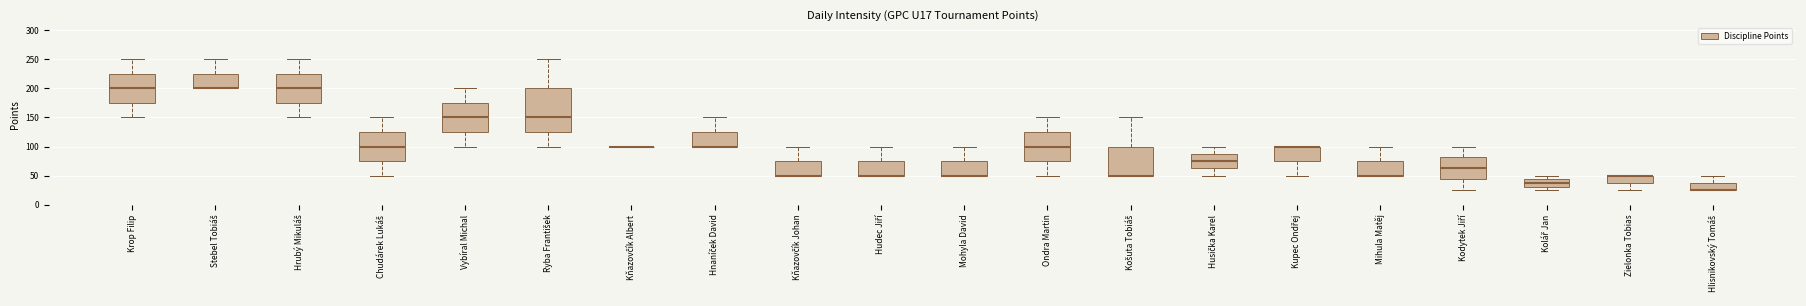

Reading left to right, read every box against the y-axis: the position of its median line, the range the box covers, and the ends of its whiskers. The values are not printed on the chart, so give them approximately, as read against the axis.

Krop Filip: median 200, box 175 to 225, whiskers 150 to 250
Stebel Tobiáš: median 200 (drawn on the box's lower edge), box 200 to 225, whiskers 200 to 250
Hrubý Mikuláš: median 200, box 175 to 225, whiskers 150 to 250
Chudárek Lukáš: median 100, box 75 to 125, whiskers 50 to 150
Vybíral Michal: median 150, box 125 to 175, whiskers 100 to 200
Ryba František: median 150, box 125 to 200, whiskers 100 to 250
Kňazovčík Albert: box collapsed to a line at 100, whiskers 100 to 100
Hnaníček David: median 100 (drawn on the box's lower edge), box 100 to 125, whiskers 100 to 150
Kňazovčík Johan: median 50 (drawn on the box's lower edge), box 50 to 75, whiskers 50 to 100
Hudec Jiří: median 50 (drawn on the box's lower edge), box 50 to 75, whiskers 50 to 100
Mohyla David: median 50 (drawn on the box's lower edge), box 50 to 75, whiskers 50 to 100
Ondra Martin: median 100, box 75 to 125, whiskers 50 to 150
Košuta Tobiáš: median 50 (drawn on the box's lower edge), box 50 to 100, whiskers 50 to 150
Husička Karel: median 75, box 65 to 90, whiskers 50 to 100
Kupec Ondřej: median 100 (drawn on the box's upper edge), box 75 to 100, whiskers 50 to 100
Mihula Matěj: median 50 (drawn on the box's lower edge), box 50 to 75, whiskers 50 to 100
Kodytek Jiří: median 65, box 45 to 80, whiskers 25 to 100
Kolář Jan: median 40, box 30 to 45, whiskers 25 to 50
Zielonka Tobias: median 50 (drawn on the box's upper edge), box 40 to 50, whiskers 25 to 50
Hlisnikovský Tomáš: median 25 (drawn on the box's lower edge), box 25 to 40, whiskers 25 to 50